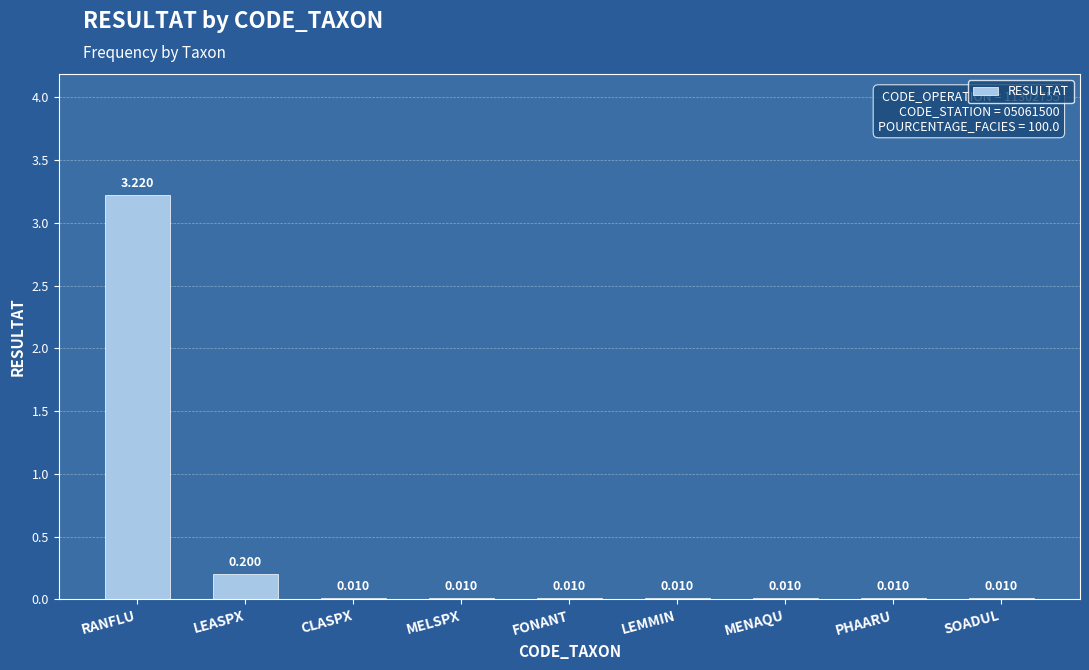

At which label is the value closest to 1?

LEASPX